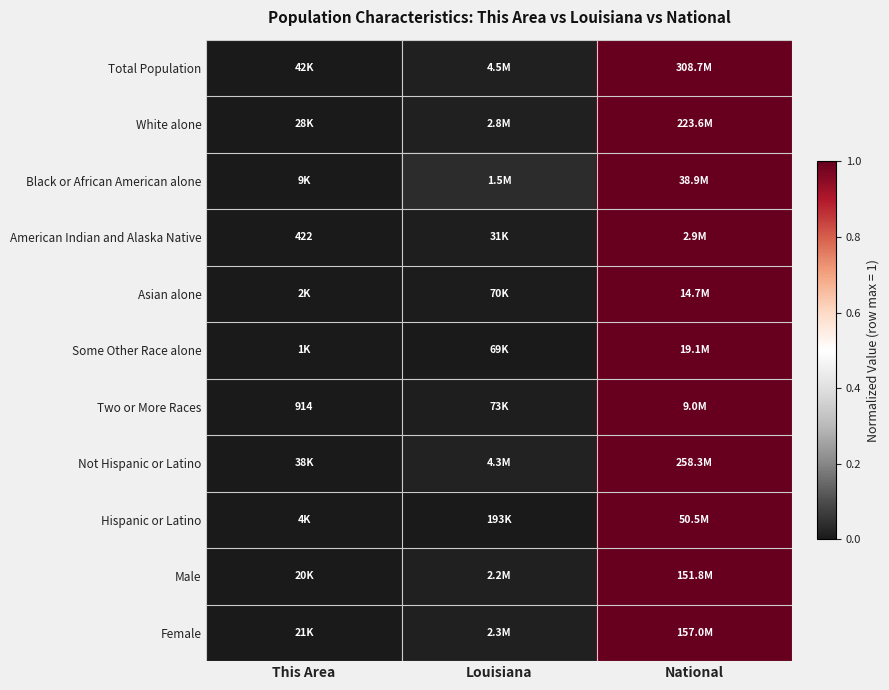

List the labels in order of Total Population value, smallest first.

This Area, Louisiana, National